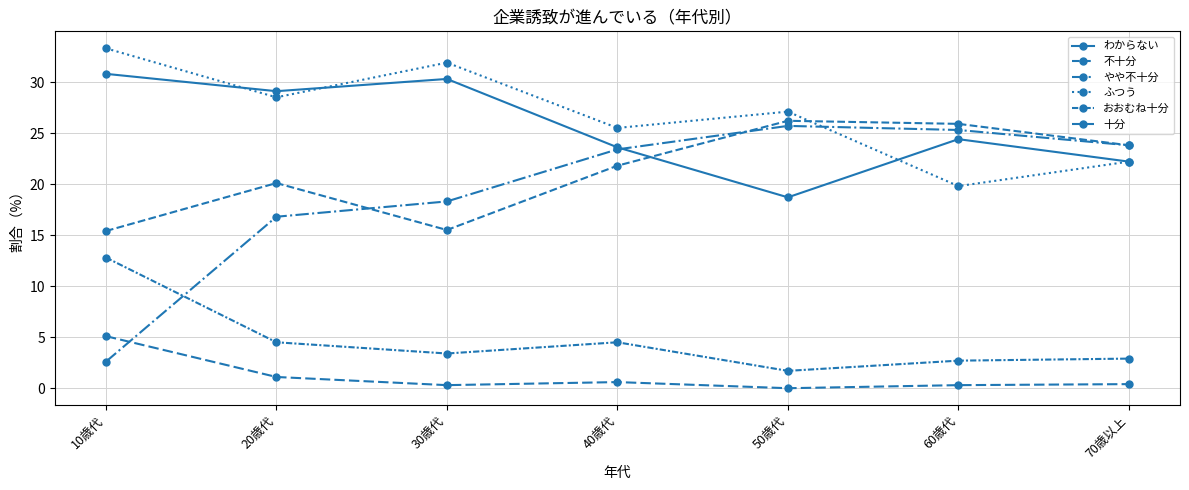

True or false: おおむね十分 and 十分 cross at least once.

False